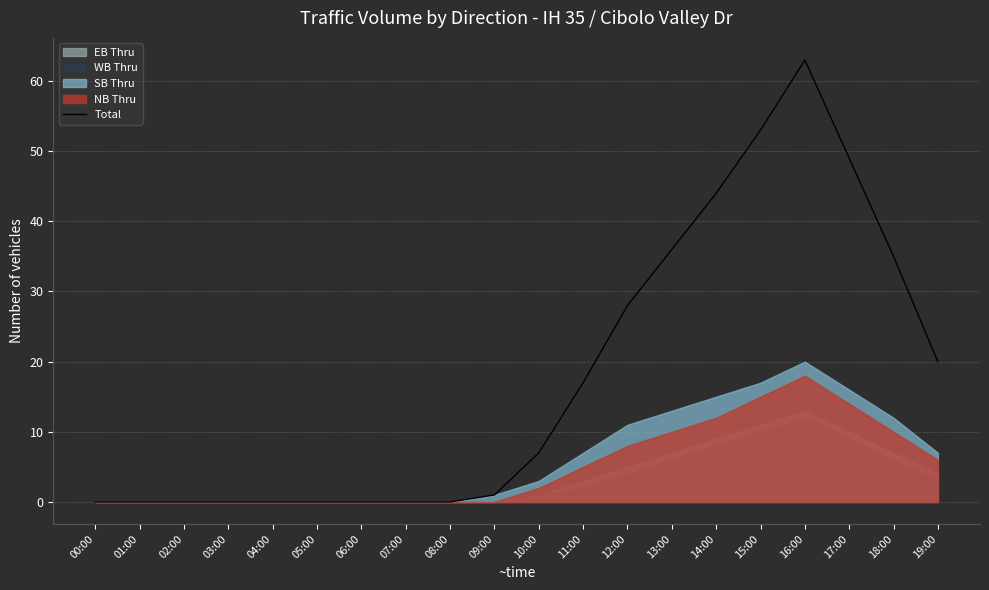

What is the change in value from 09:00 to 13:00?

+35